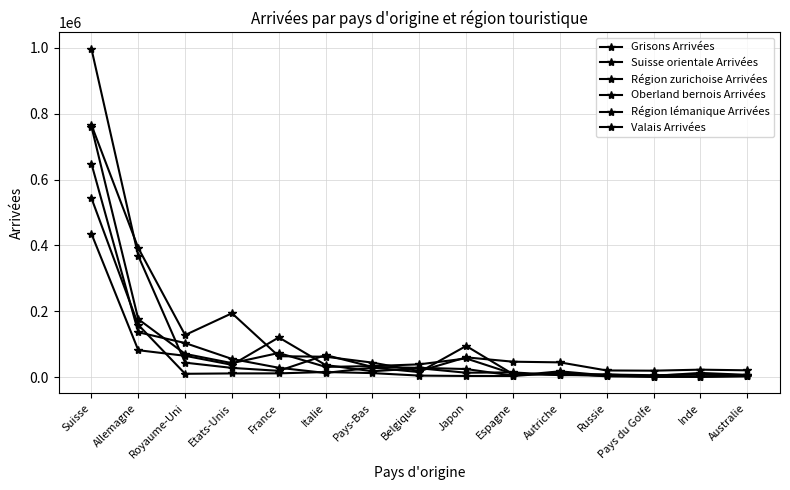

Where is the first local minimum for Région zurichoise Arrivées?

Royaume-Uni